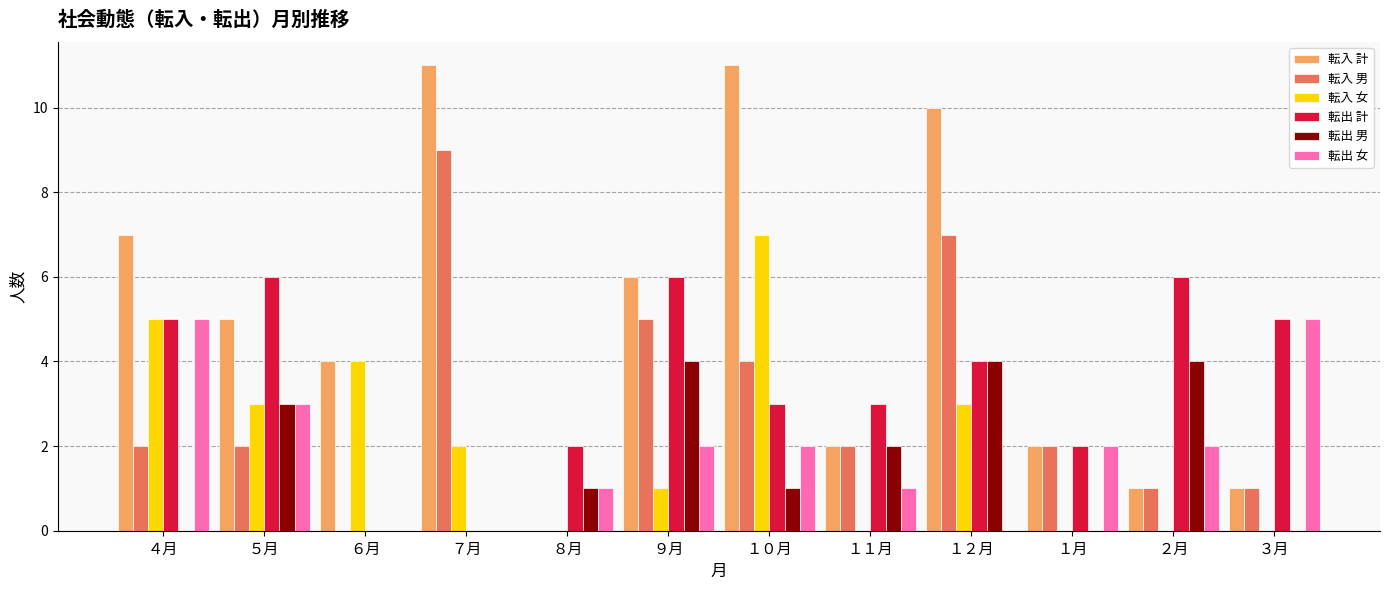

Where is 転入 計 nearest to the value 5?

５月